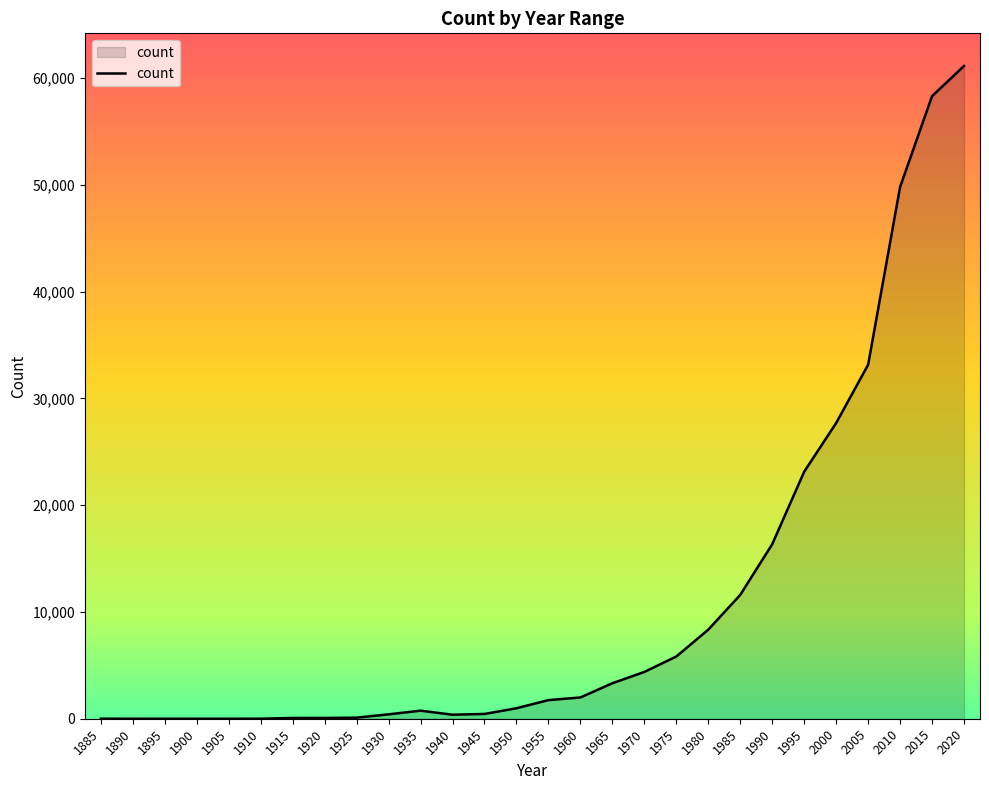

The chart shows a value of 70 at 1915. True or false?

True